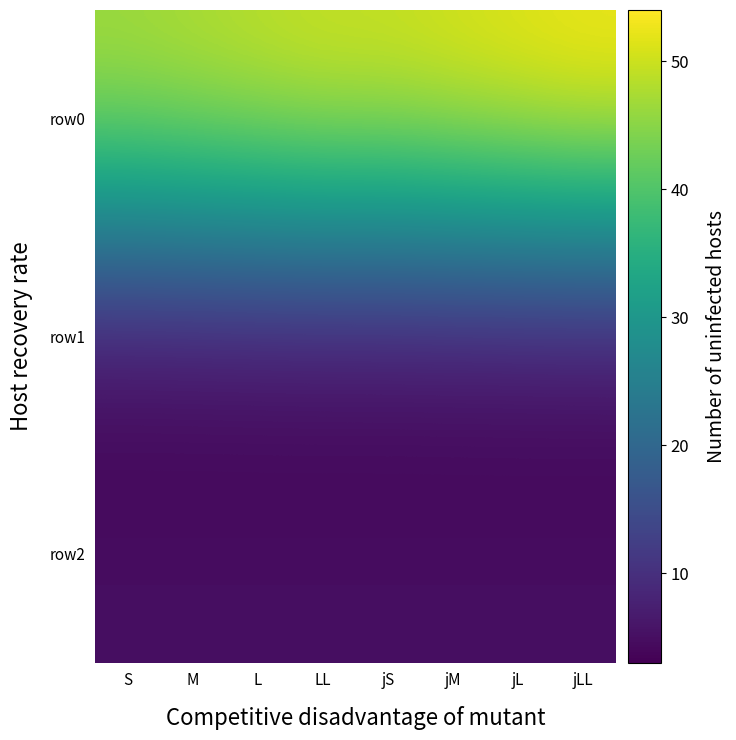

At how many categories does at least one series exceed 41?

8